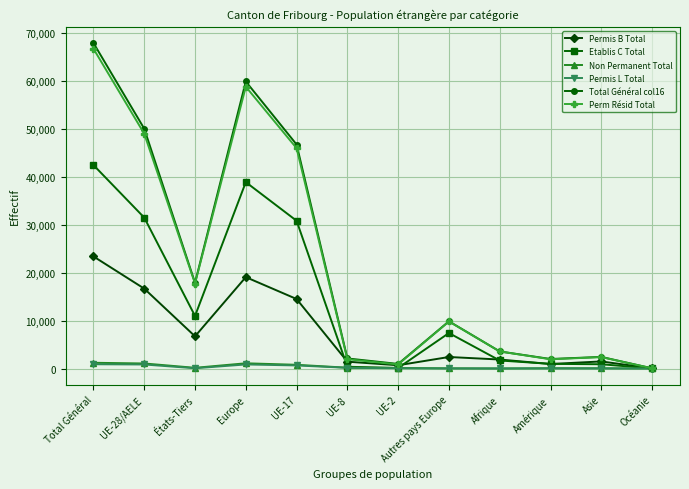

The value of Total Général col16 at Afrique is 6296. True or false?

False